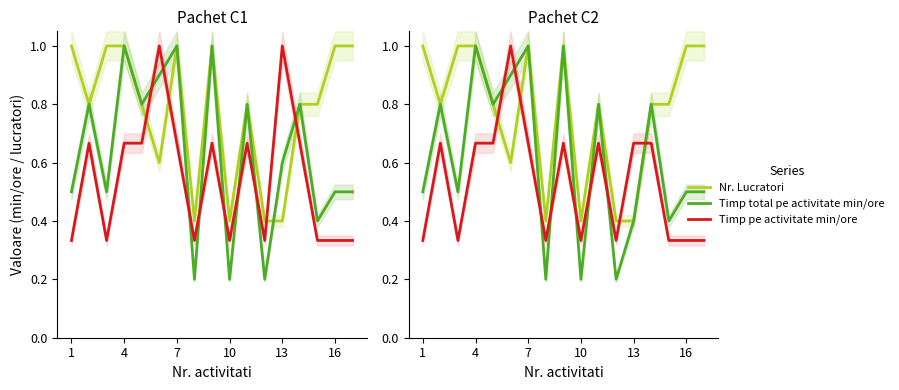

Which series has the largest range (max minus min)?

Timp total pe activitate min/ore